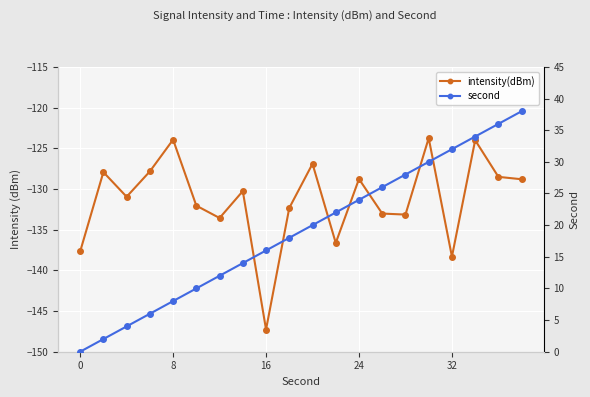

True or false: second and intensity(dBm) intersect in this chart.

False